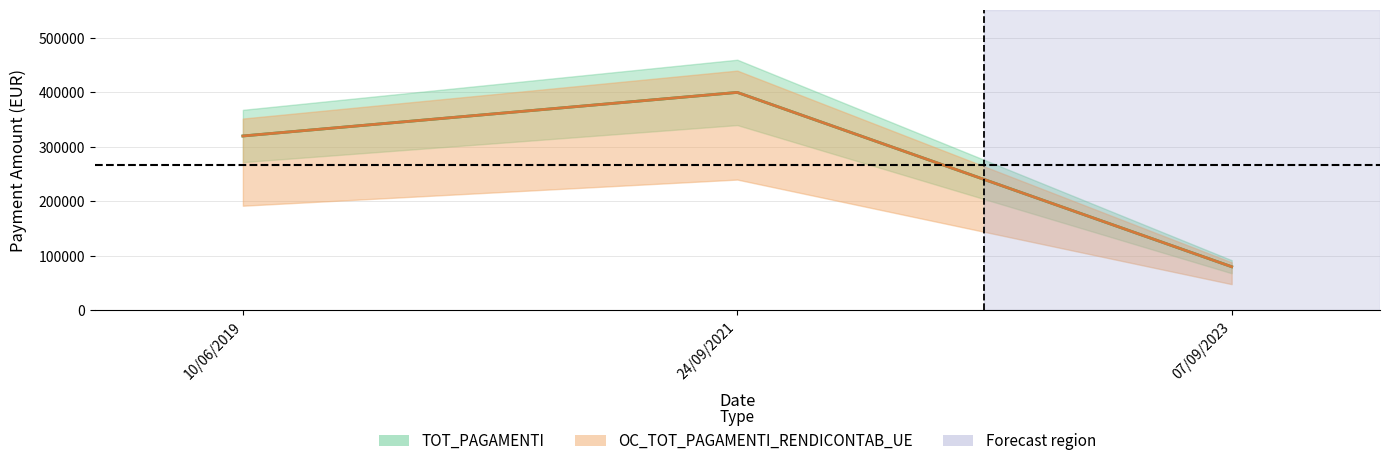

What position from the right is 07/09/2023?

1